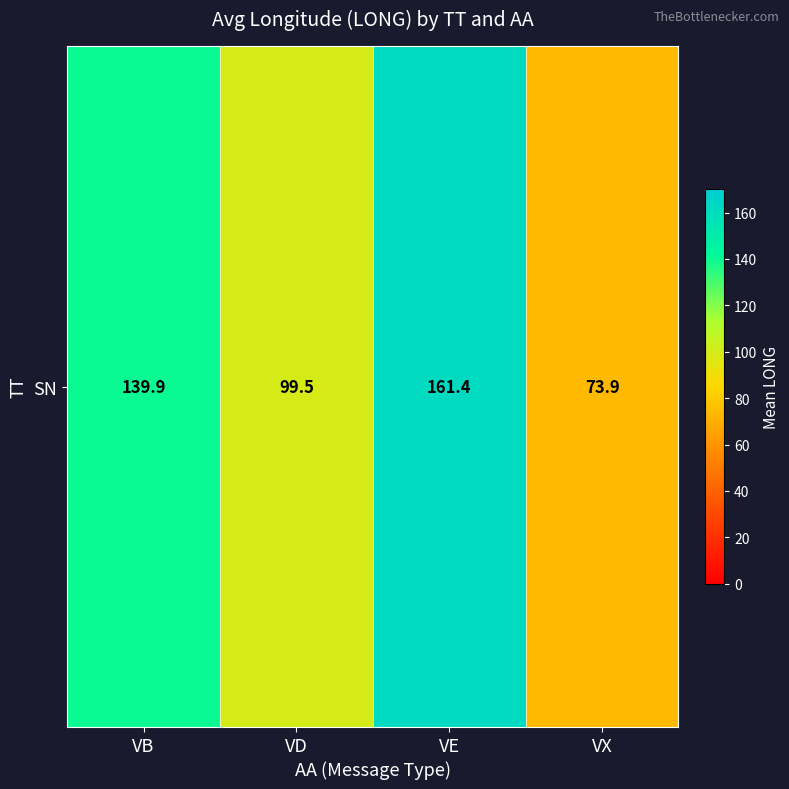

What is the change in value from VB to VD?

-40.4